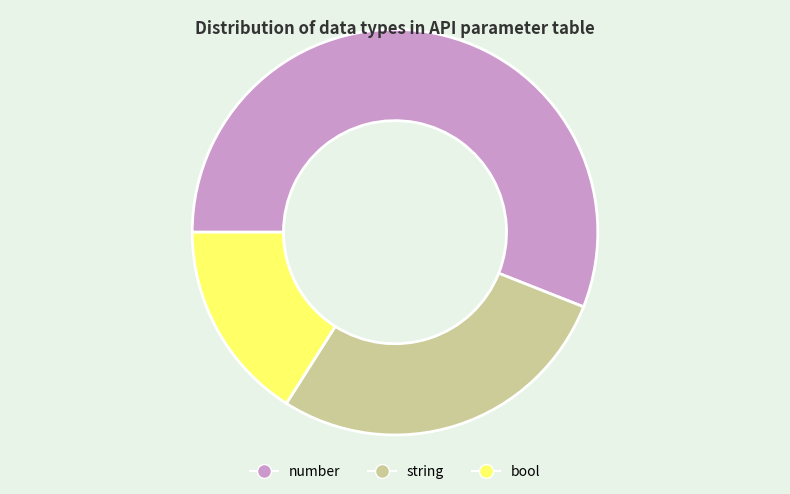

Combined, do string and number account for over 50%?

Yes